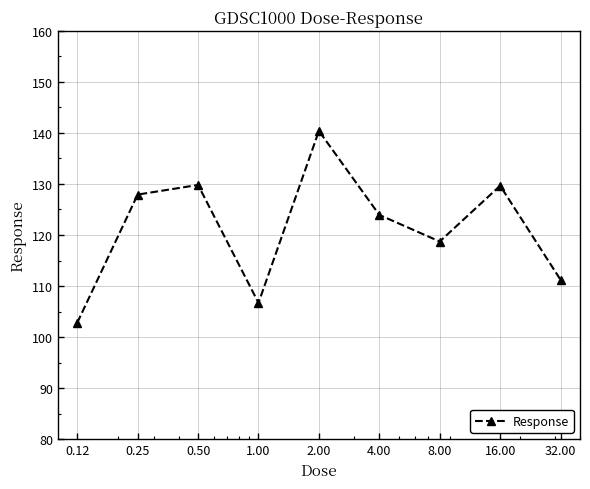

How many interior local valleys (lower than both neighbors) does the data have?

2